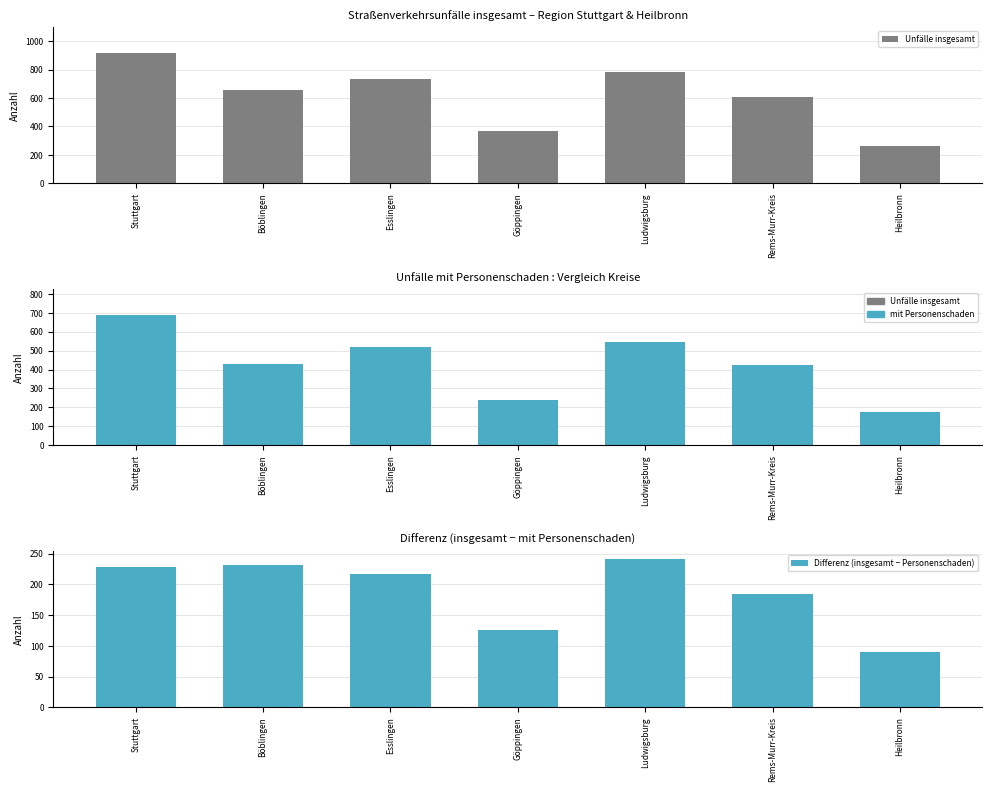

Reading left to right, what are all the values shown in this chart?

Unfälle insgesamt: Stuttgart=917	Böblingen=660	Esslingen=735	Göppingen=366	Ludwigsburg=787	Rems-Murr-Kreis=608	Heilbronn=265
mit Personenschaden: Stuttgart=688	Böblingen=429	Esslingen=518	Göppingen=241	Ludwigsburg=545	Rems-Murr-Kreis=423	Heilbronn=175
Differenz (insgesamt − Personenschaden): Stuttgart=229	Böblingen=231	Esslingen=217	Göppingen=125	Ludwigsburg=242	Rems-Murr-Kreis=185	Heilbronn=90